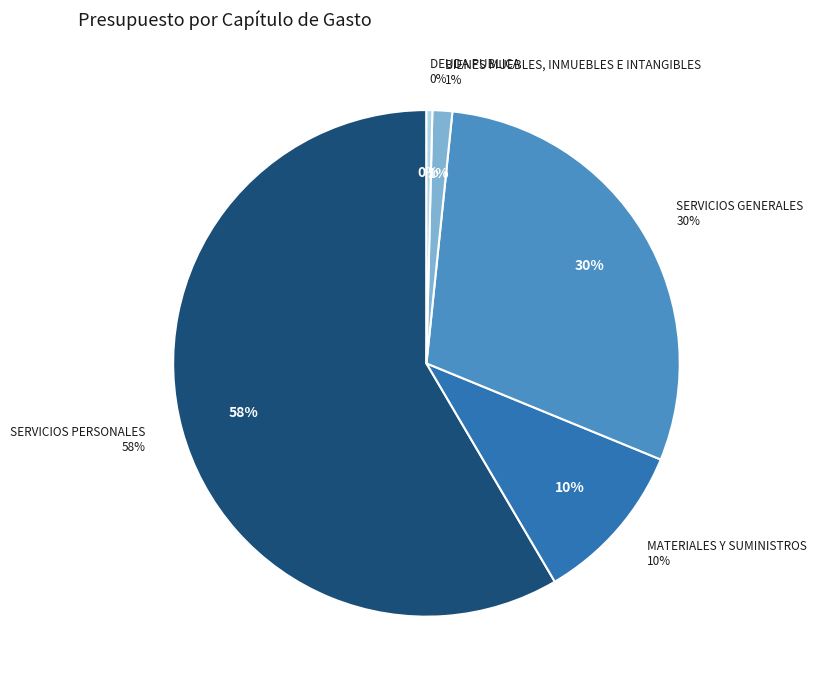

Does any single category account for the majority?

Yes